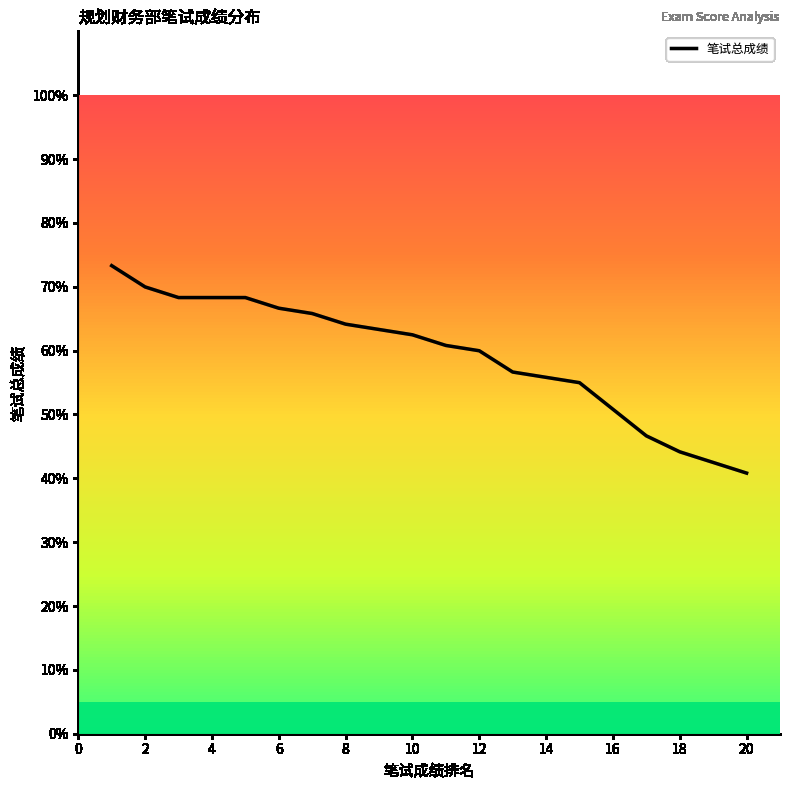

What is the smallest value displayed?

40.8